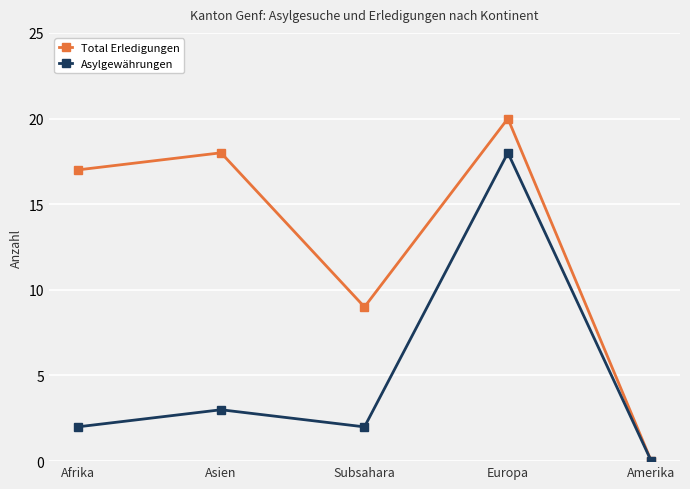

Rank the series by their average value, from highest to lowest.

Total Erledigungen, Asylgewährungen